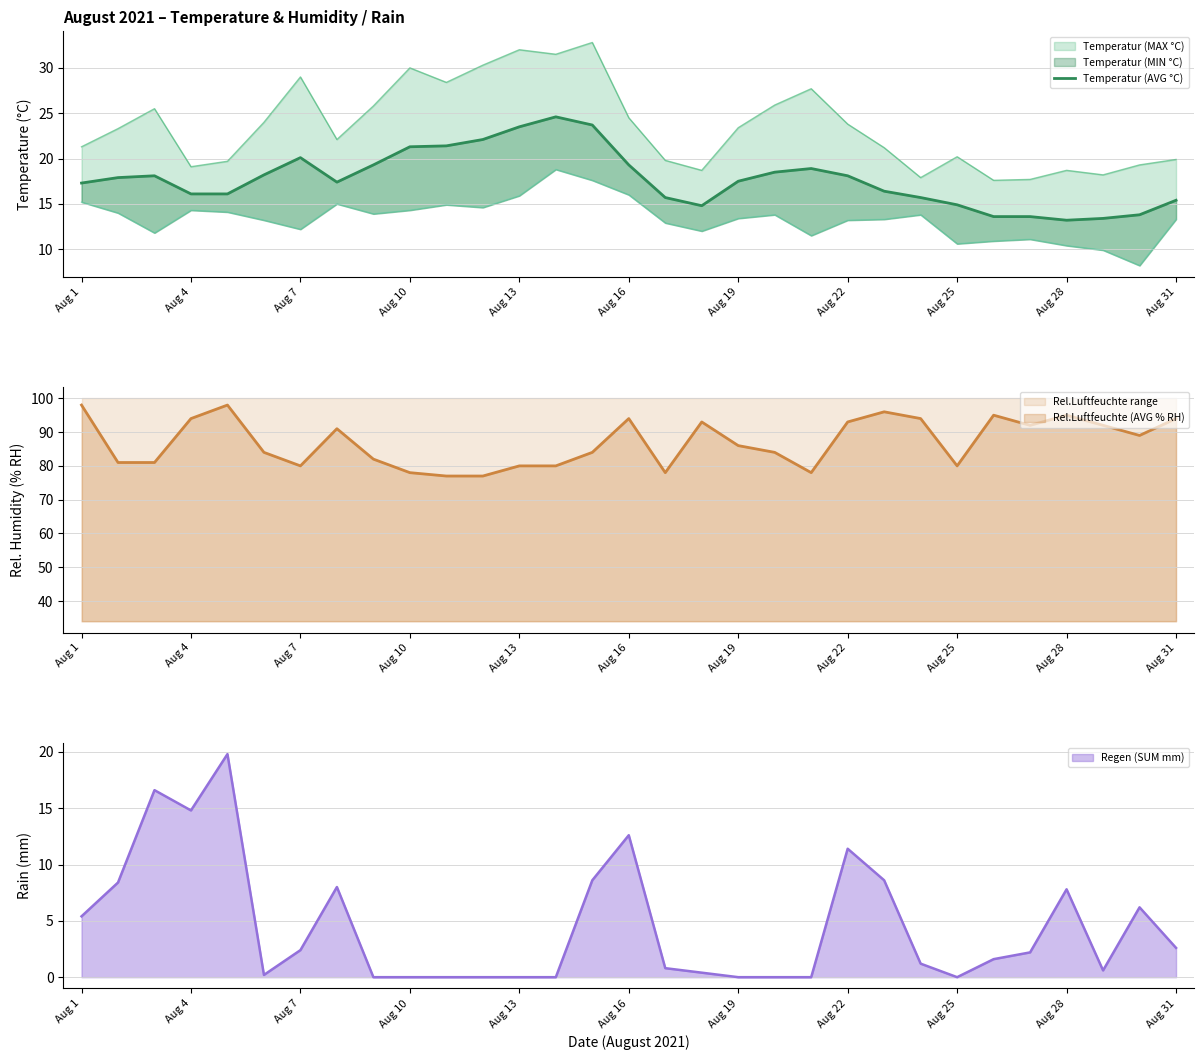

True or false: Rel.Luftfeuchte range and Rel.Luftfeuchte (AVG % RH) cross at least once.

False